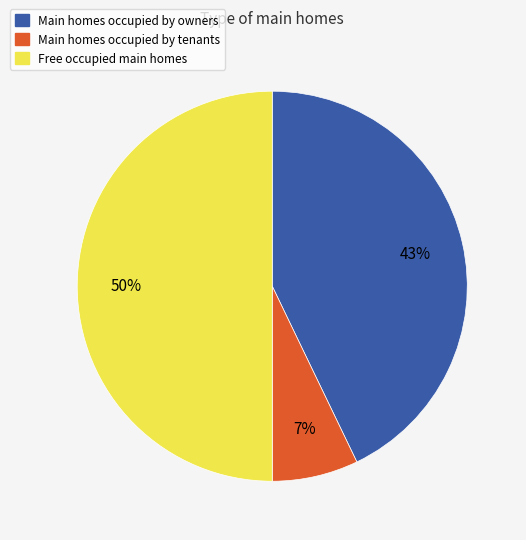

To the nearest percent, what is the difference between the largest and smallest slice percentages?

43%